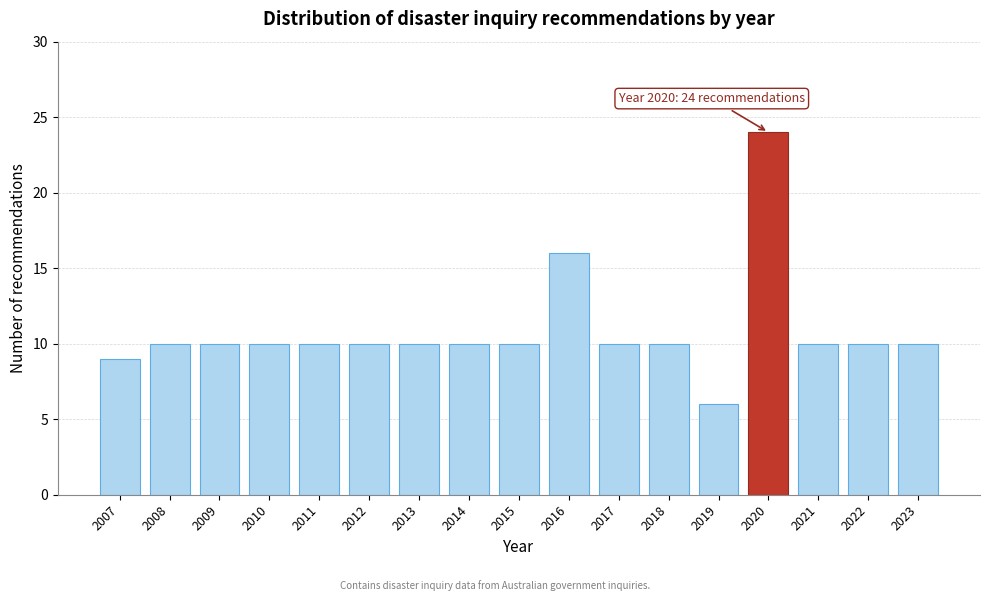

Reading left to right, extract all data points from this chart.

2007=9	2008=10	2009=10	2010=10	2011=10	2012=10	2013=10	2014=10	2015=10	2016=16	2017=10	2018=10	2019=6	2020=24	2021=10	2022=10	2023=10